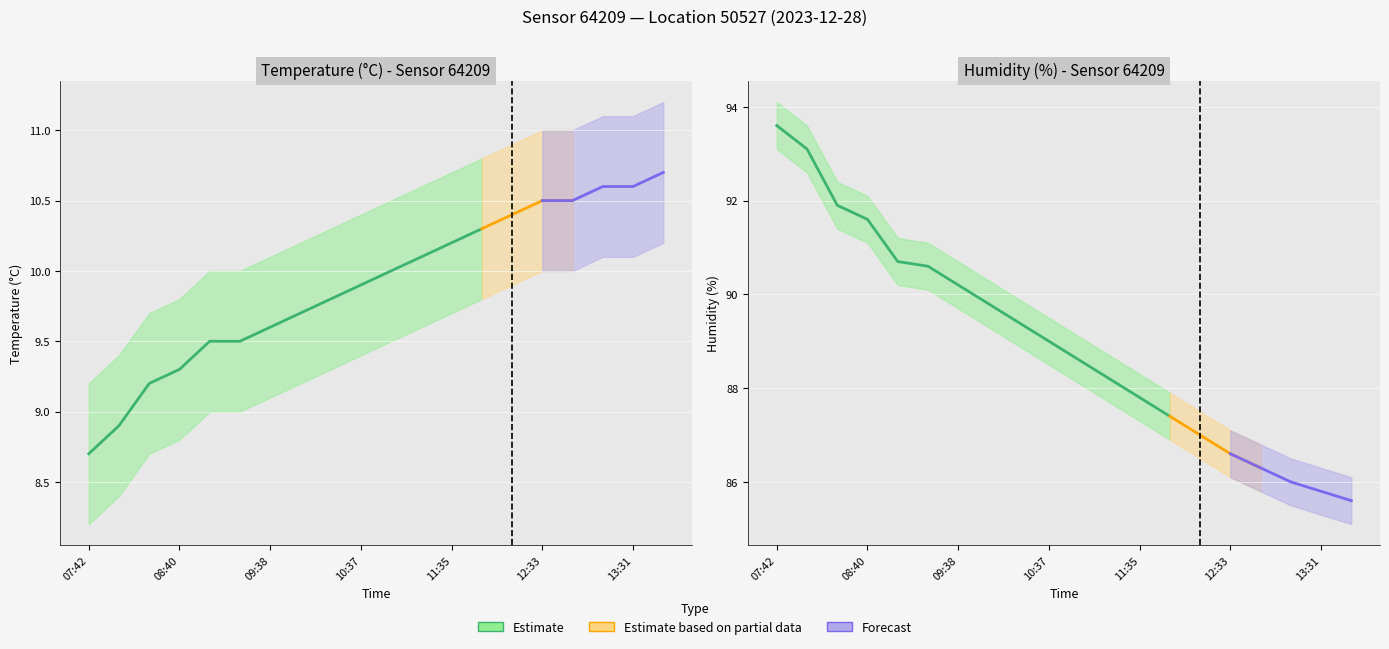

How many values in the temperature series exceed 10?

9